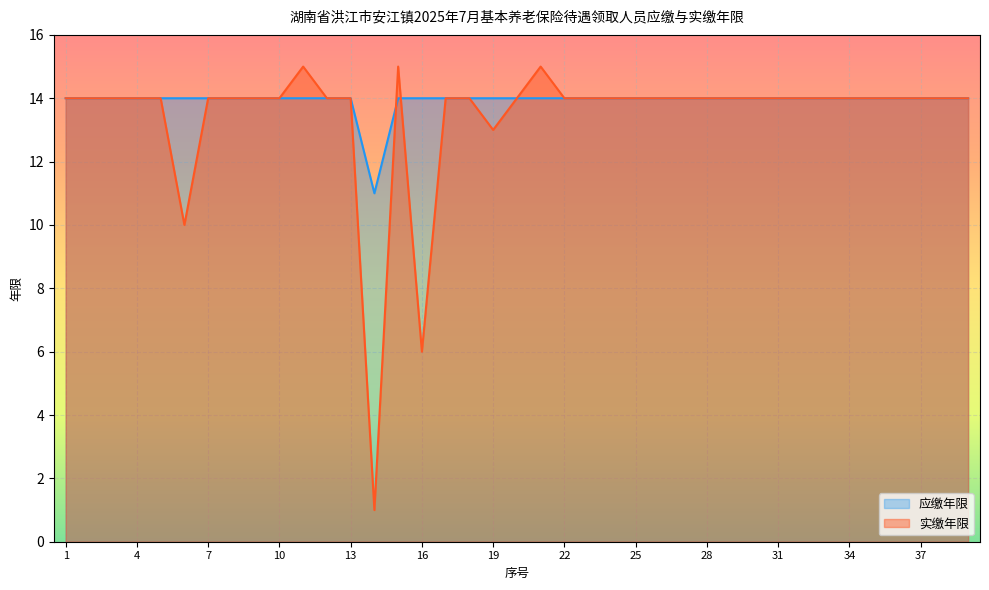

True or false: 实缴年限 has more than 1 points higher than both neighbors.

True